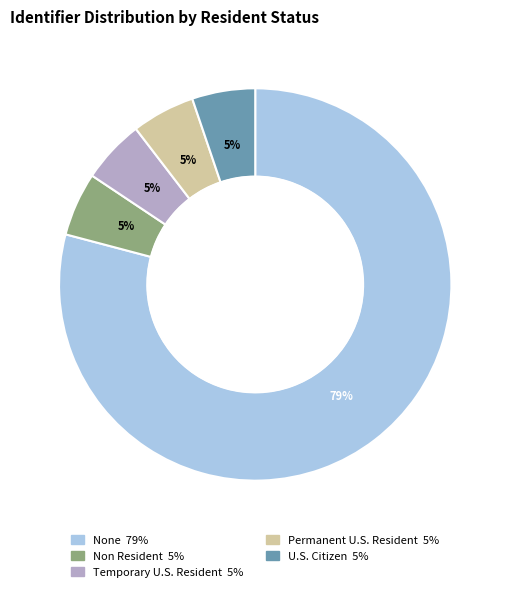

True or false: U.S. Citizen accounts for 5% of the total.

True